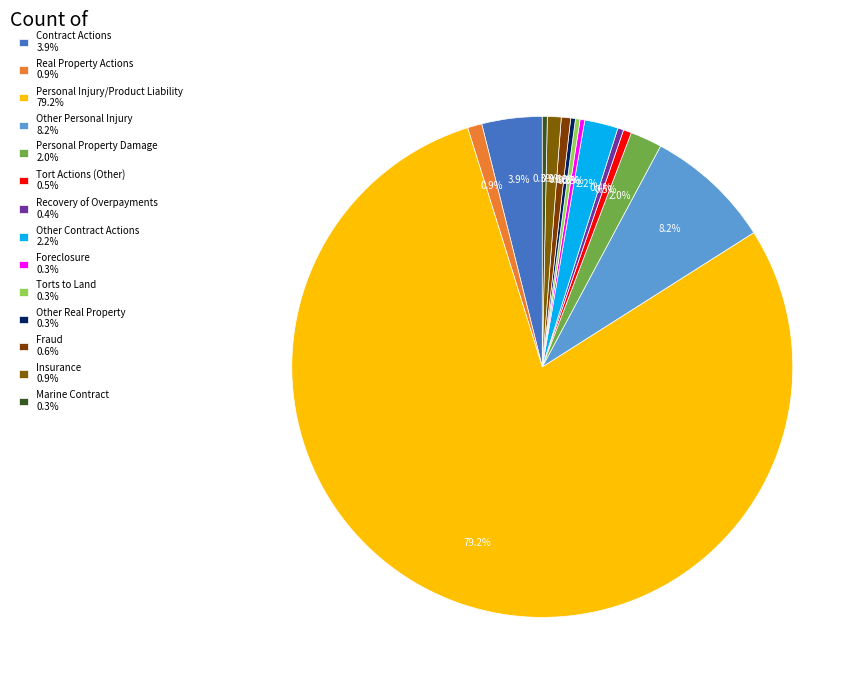

How many slices are in this pie chart?

14